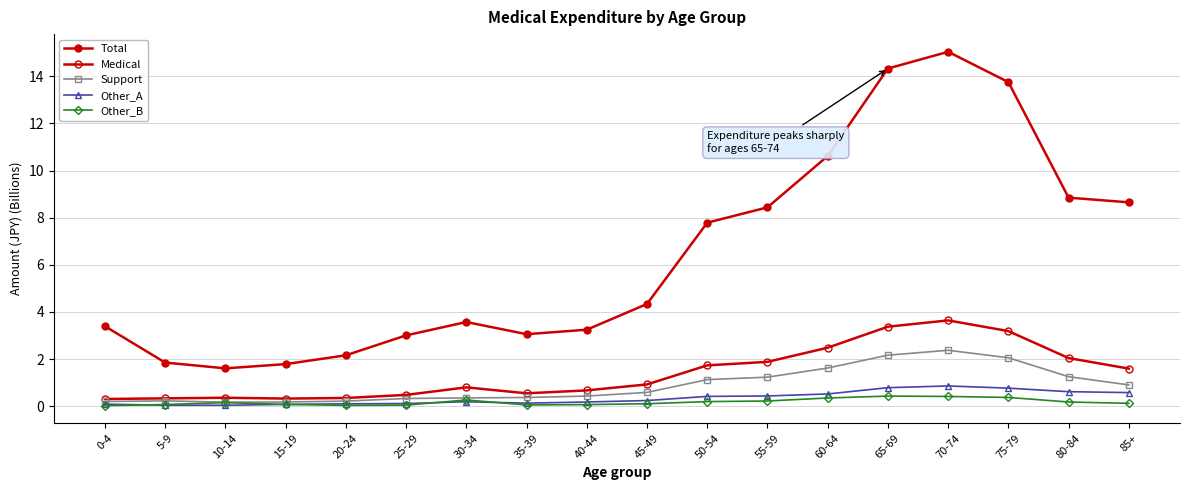

Does the chart have visible grid lines?

Yes